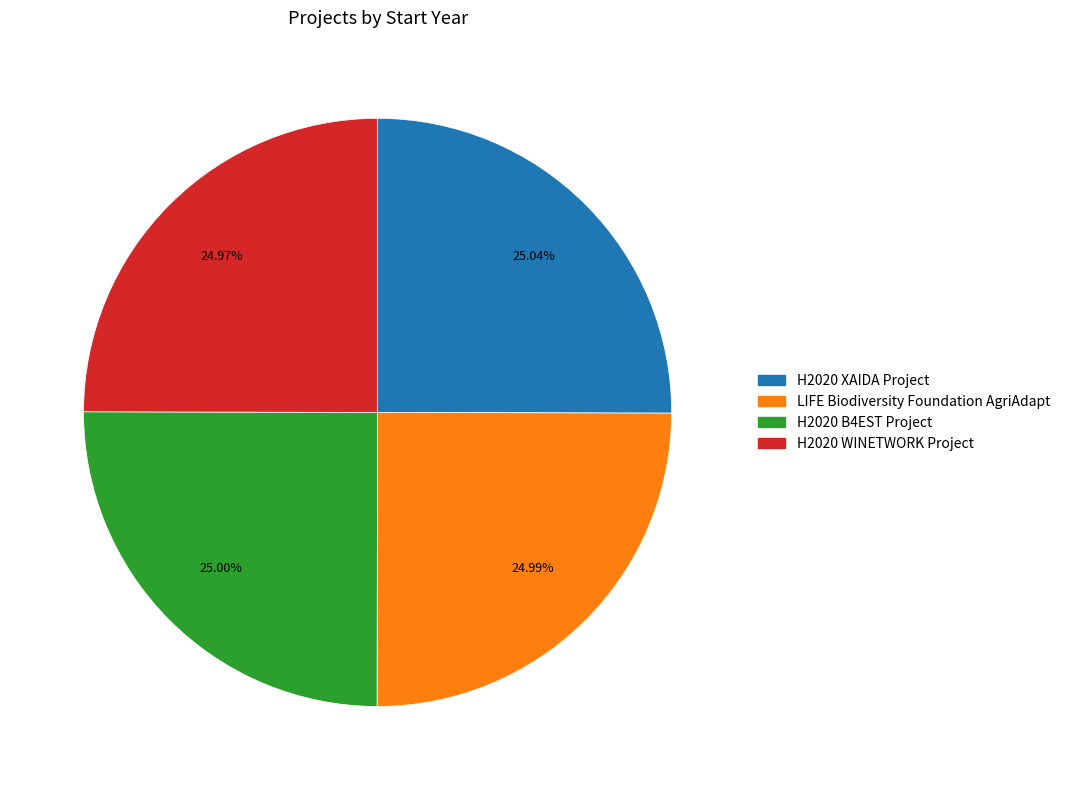

What is the ratio of the value at H2020 WINETWORK Project to the value at H2020 XAIDA Project?

1.0